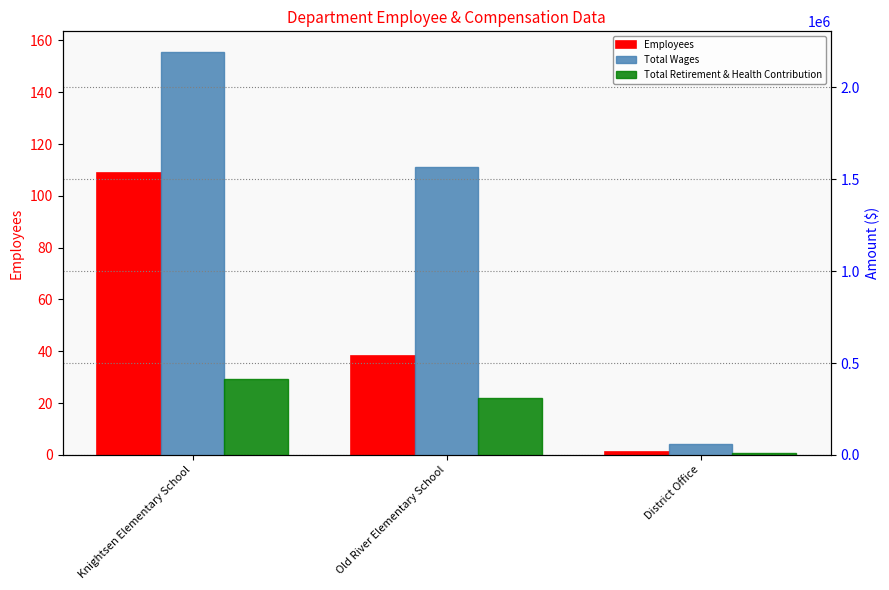

Count the Total Wages values in the range 62160 to 2194499.

3